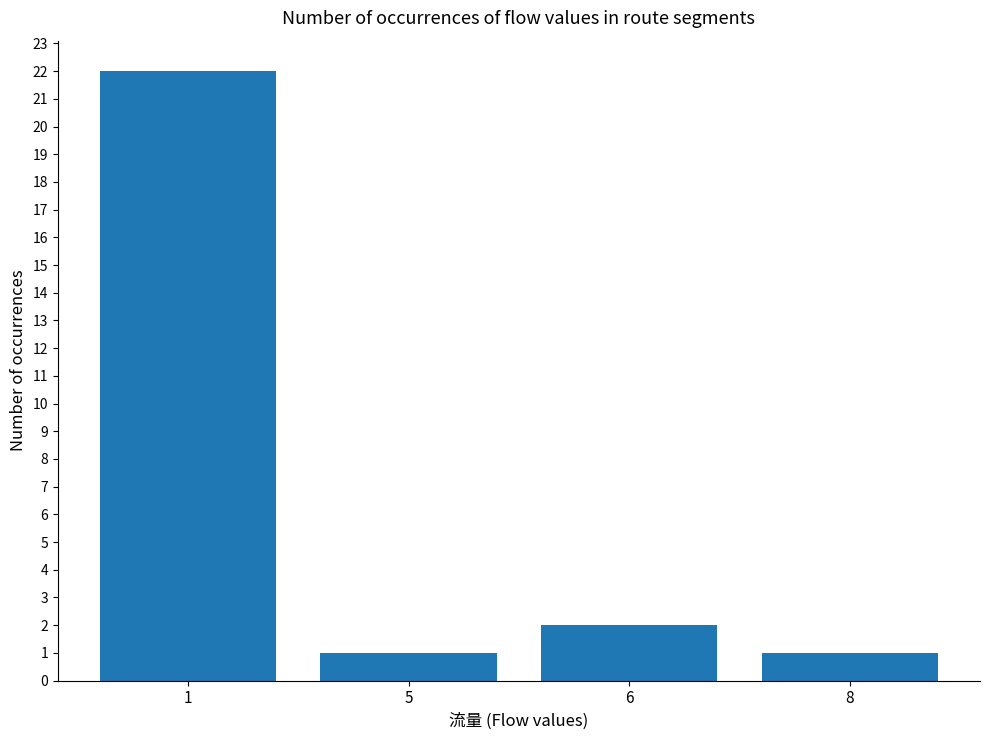

Where does the data first go above 2?

1